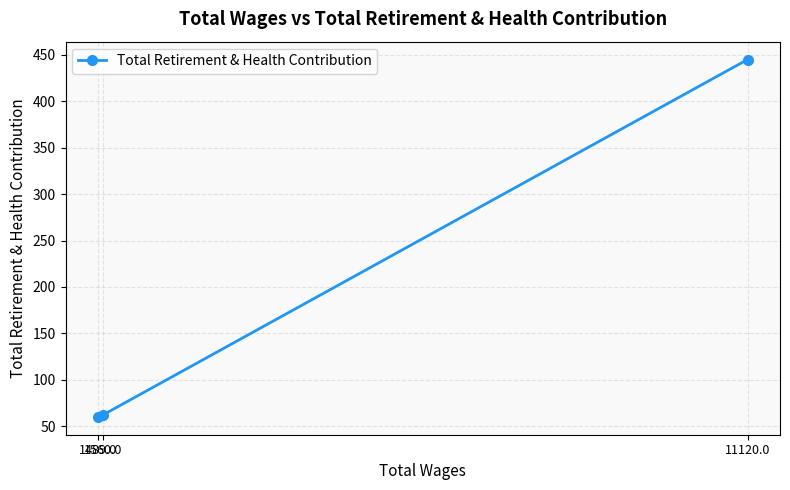

Where does the data first go above 62?

11120.0